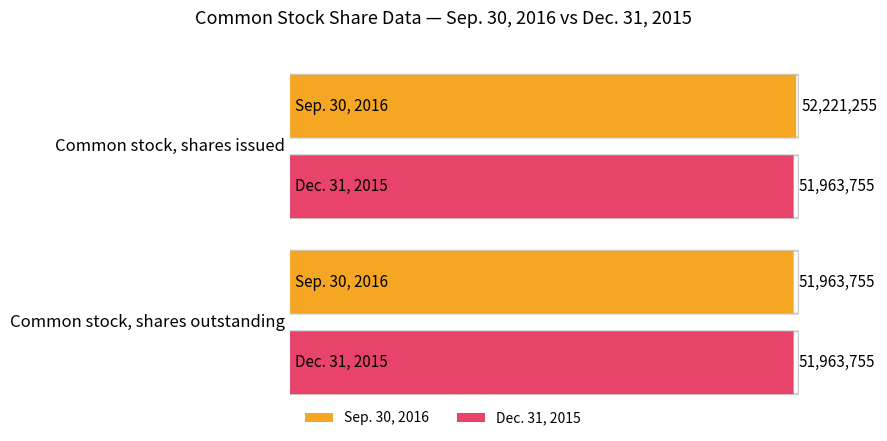

Reading right to left, extract all data points from this chart.

Sep. 30, 2016: Common stock, shares outstanding=51963755	Common stock, shares issued=52221255
Dec. 31, 2015: Common stock, shares outstanding=51963755	Common stock, shares issued=51963755